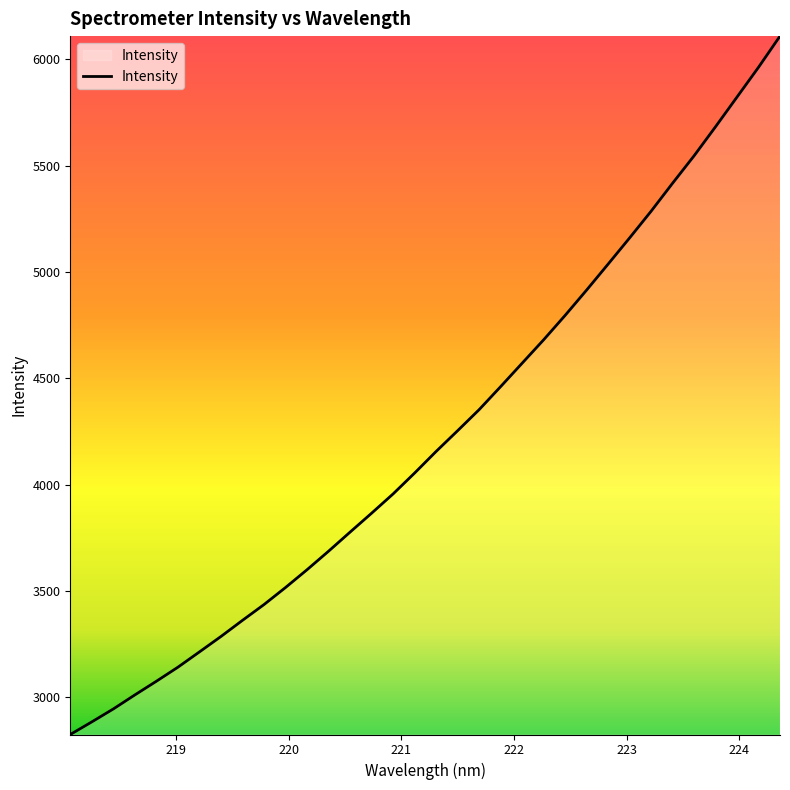

How many lines are shown in the chart?

1